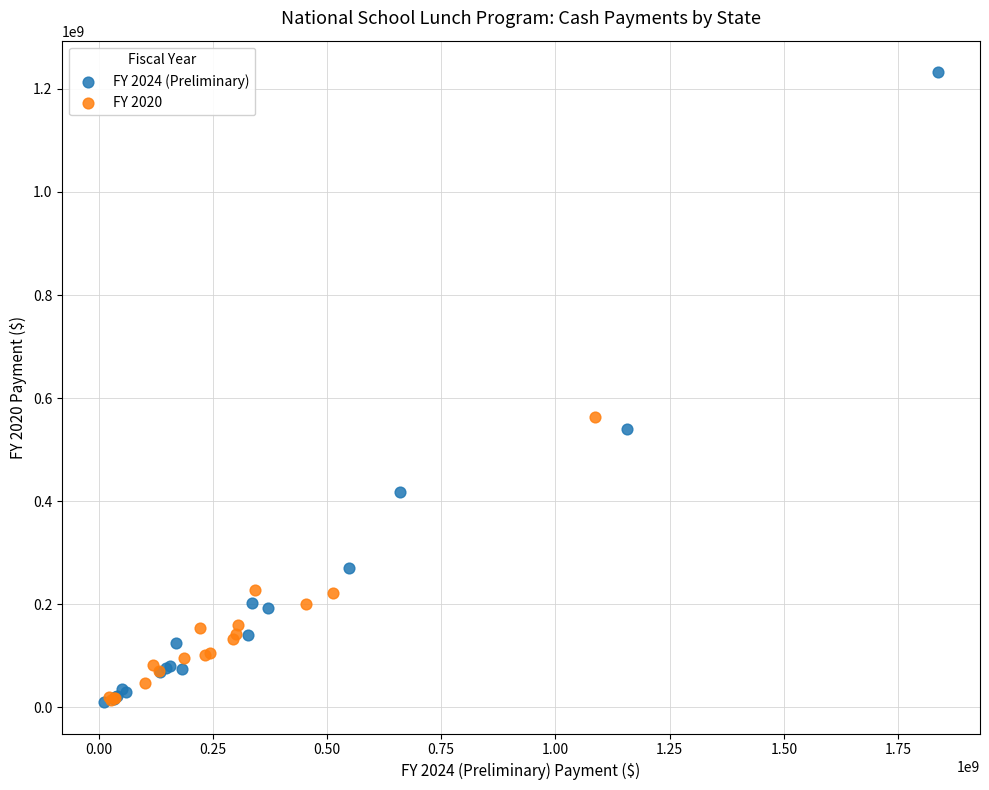

Which series contains the highest Y value?

FY 2024 (Preliminary)